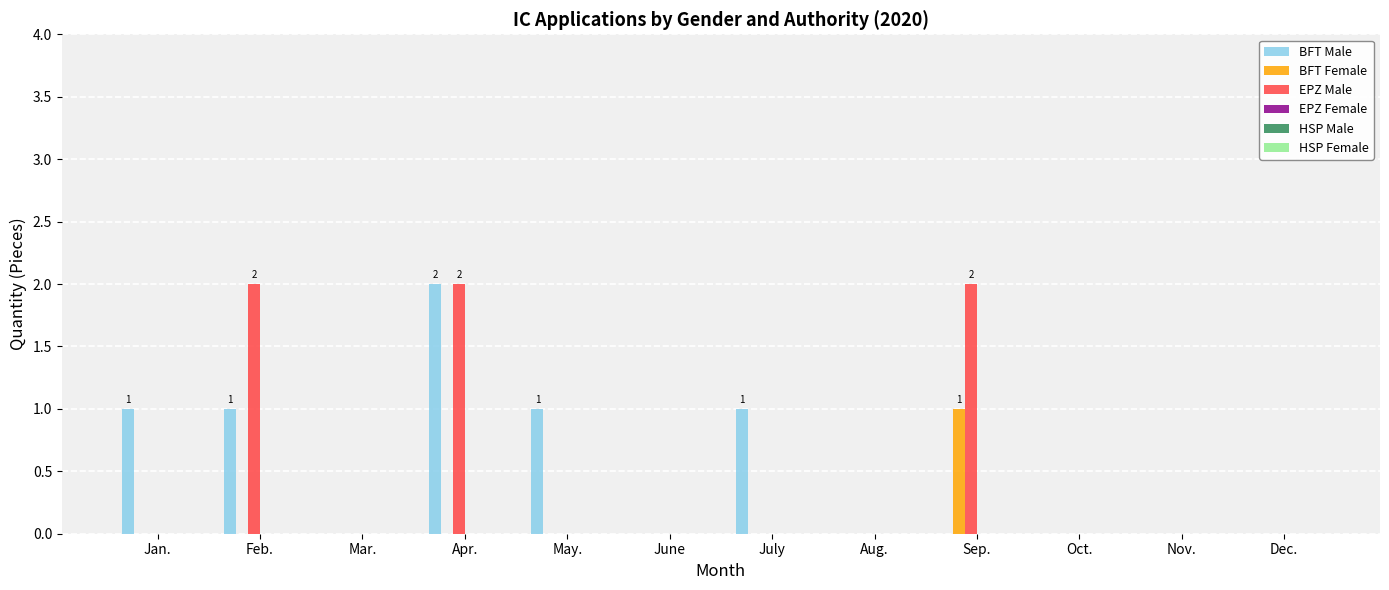

Are the bars grouped side by side (vs. stacked)?

Yes